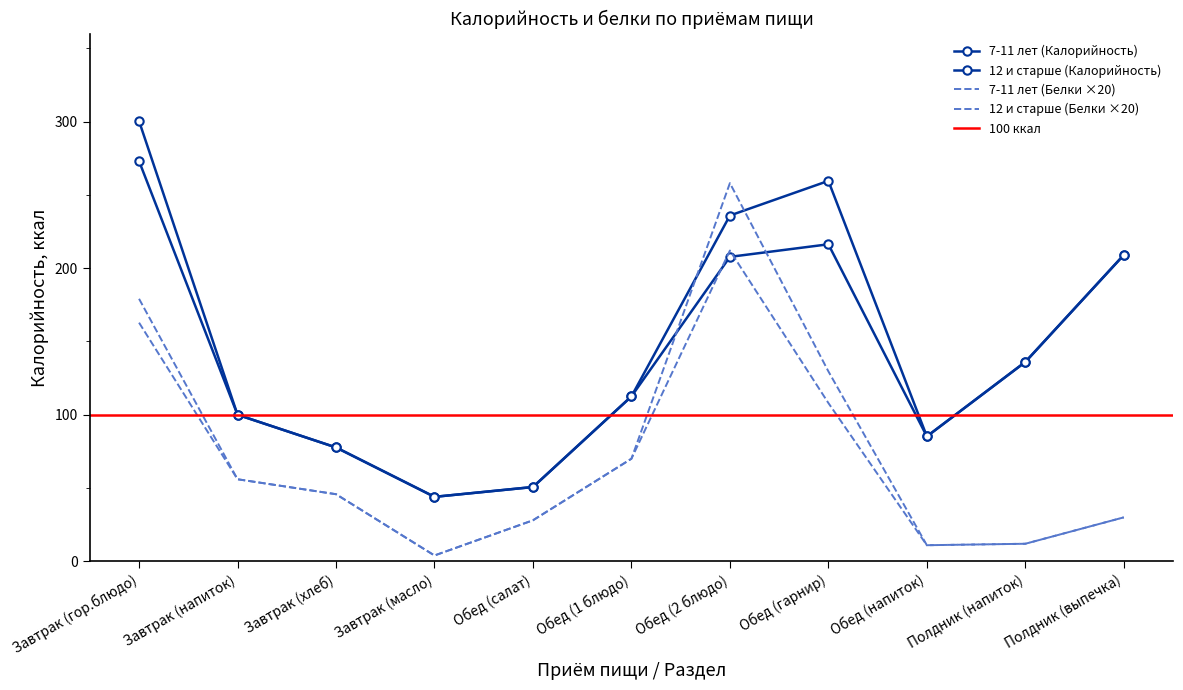

What is the average value of the 7-11 лет (Белки) series?

67.2